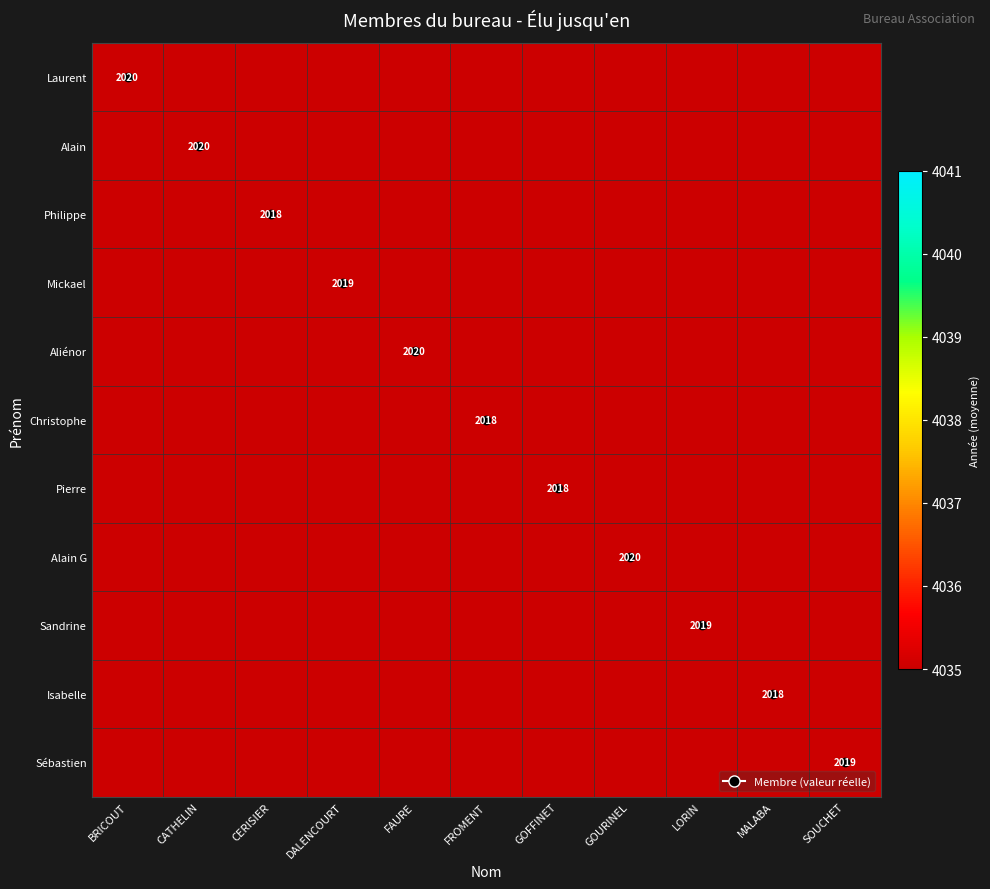

The value of Mickael at CERISIER is 3419.1. True or false?

False